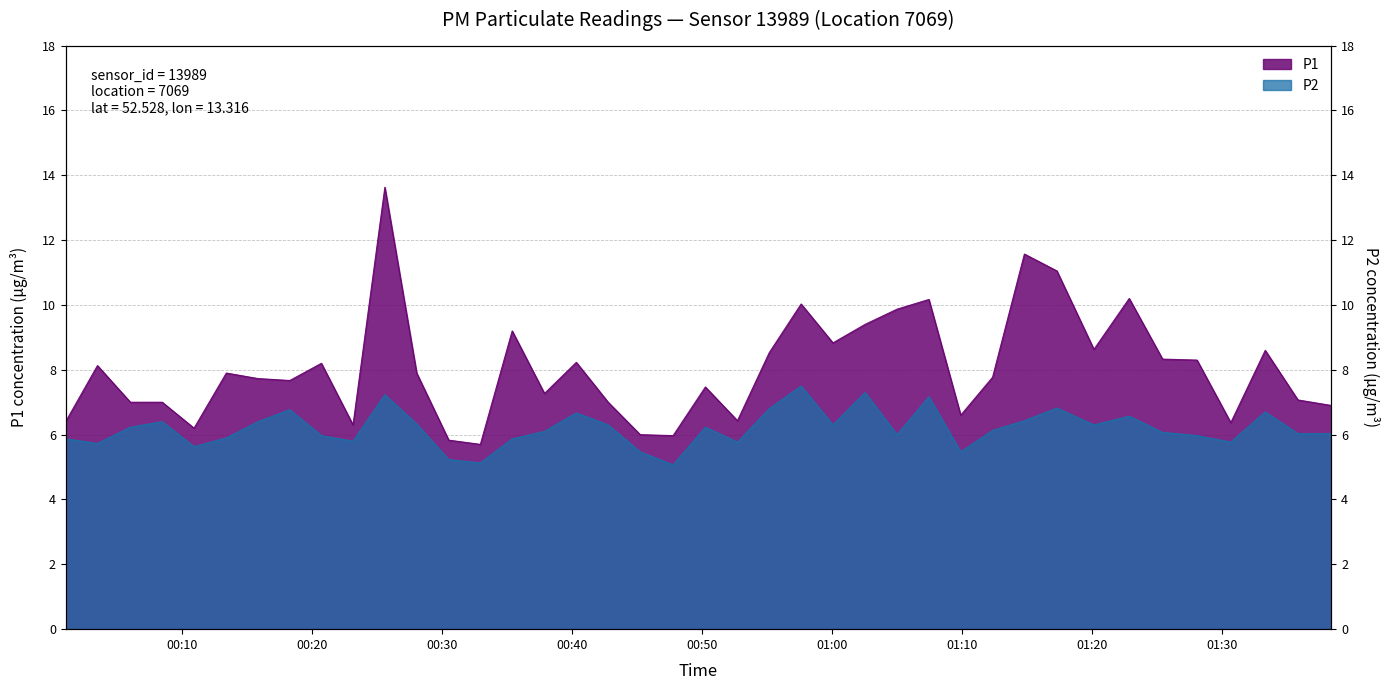

How many lines are shown in the chart?

2